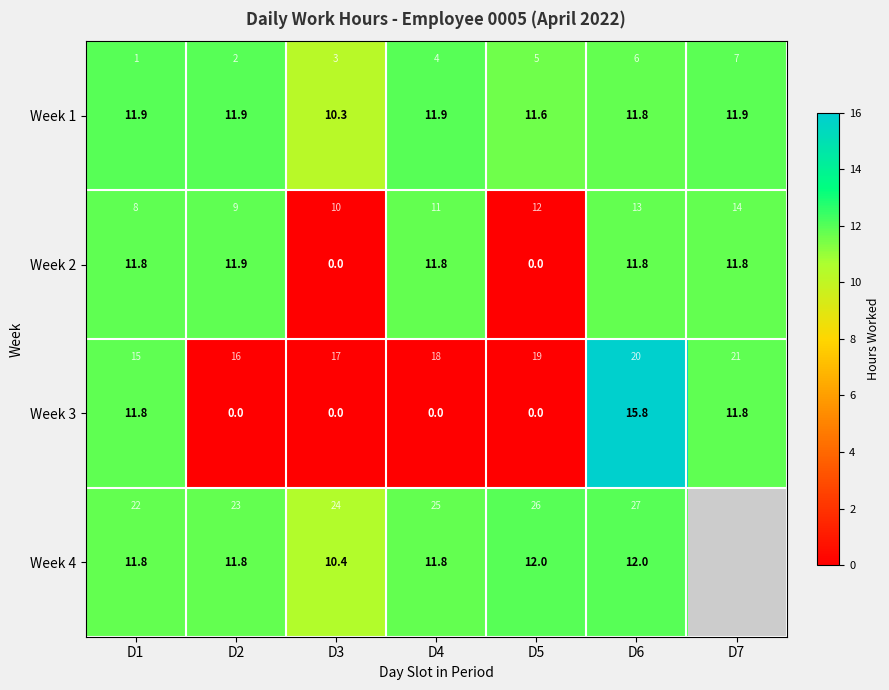

At how many categories does at least one series exceed 1?

7